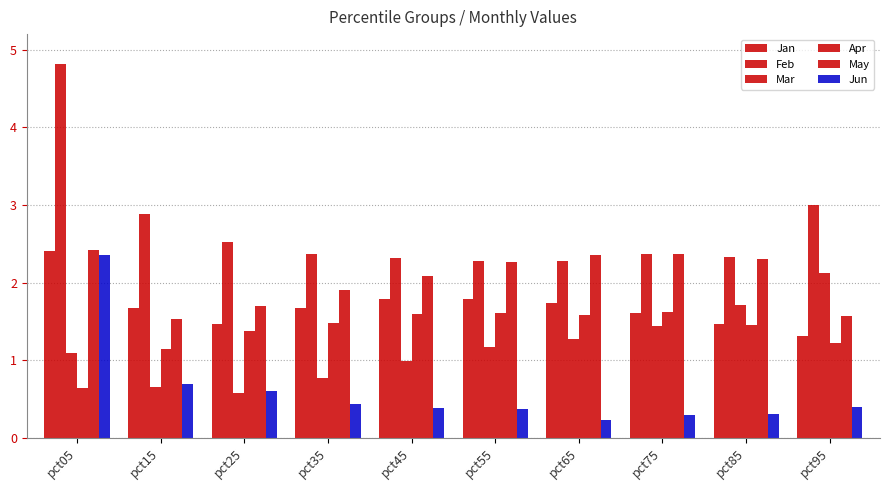

What is the total value across all series at pct55?

9.5